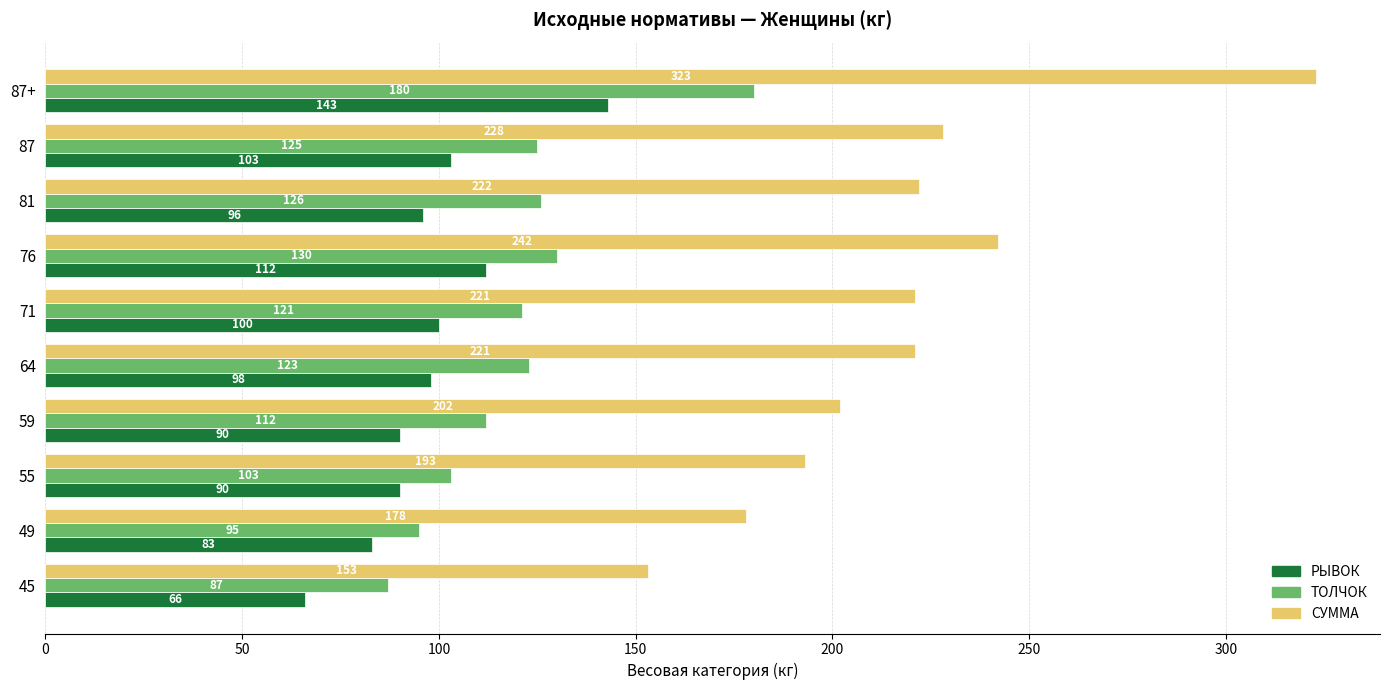

At which label is СУММА closest to 238?

76